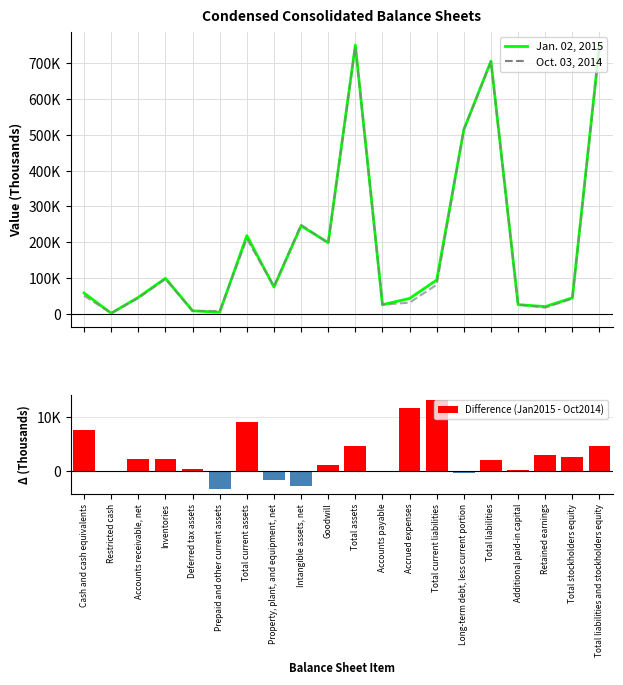

How many positive values does the Difference (Jan2015 - Oct2014) series have?

14